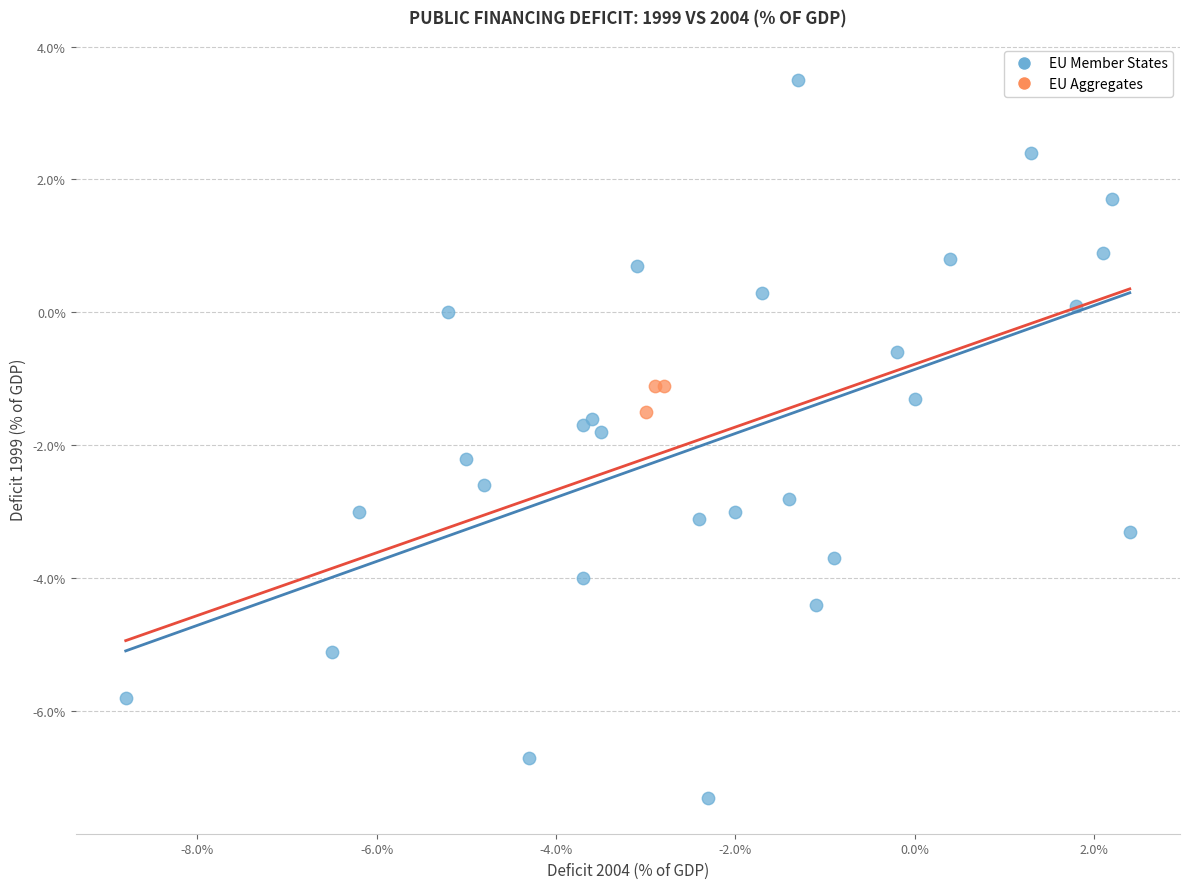

Which series reaches the minimum Y coordinate?

EU Member States